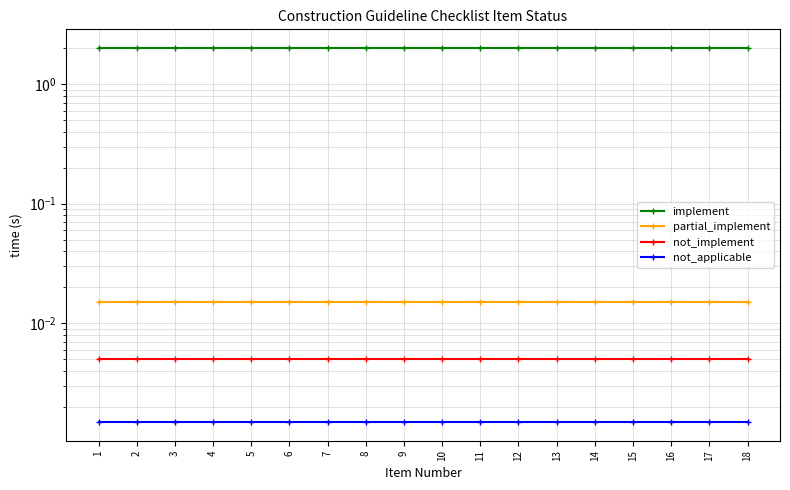

True or false: not_applicable and not_implement cross at least once.

False